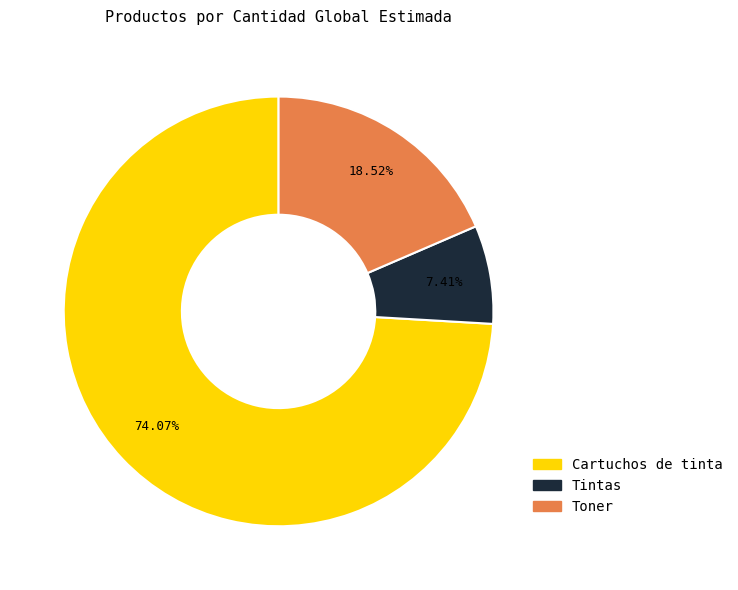

Which has a higher value, Cartuchos de tinta or Tintas?

Cartuchos de tinta